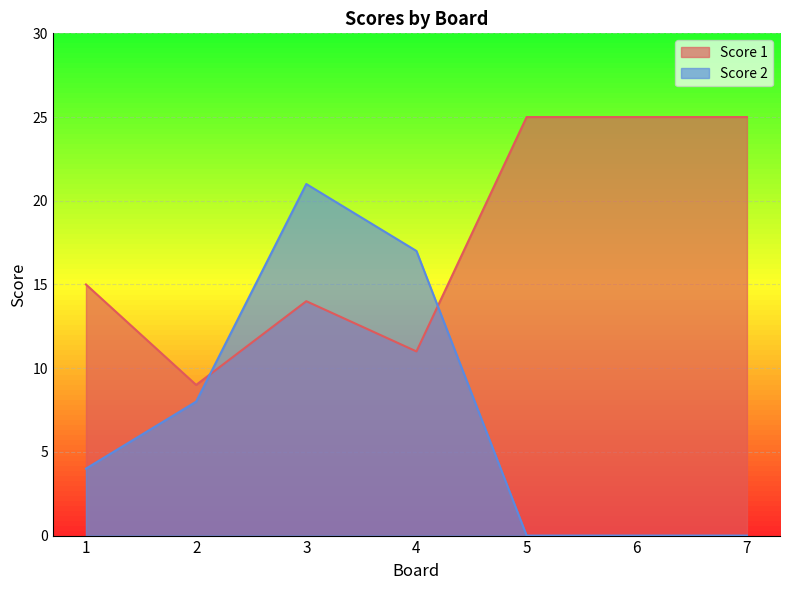

Which series has the largest total across all categories?

Score 1